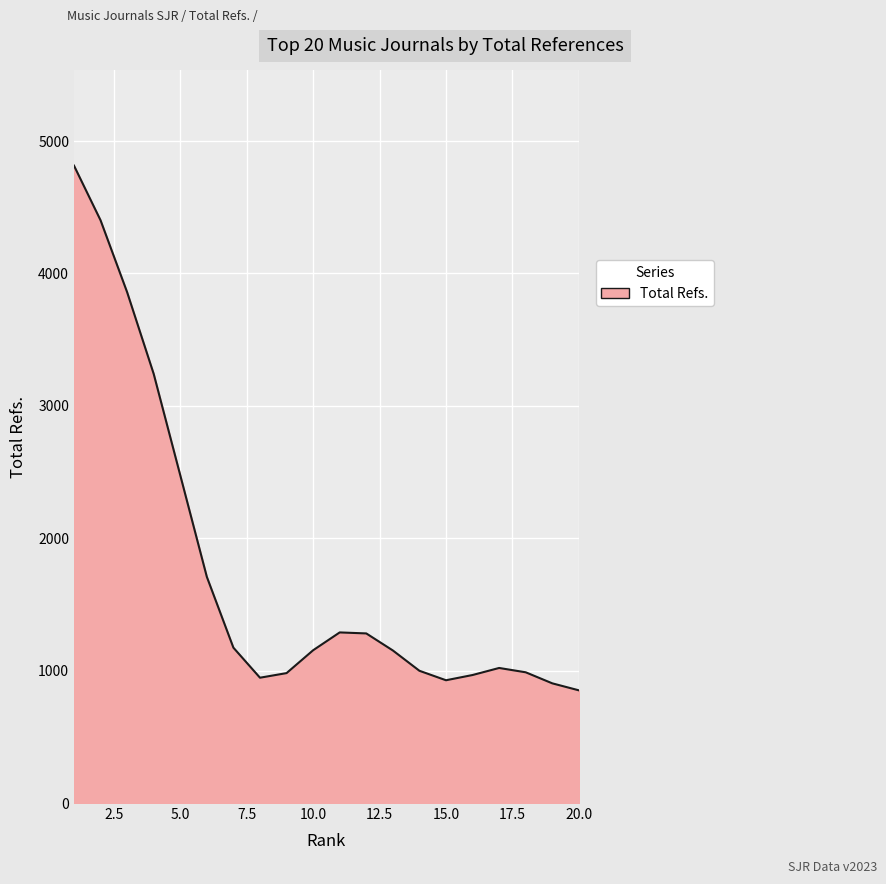

What is the maximum value shown in the chart?

4814.9